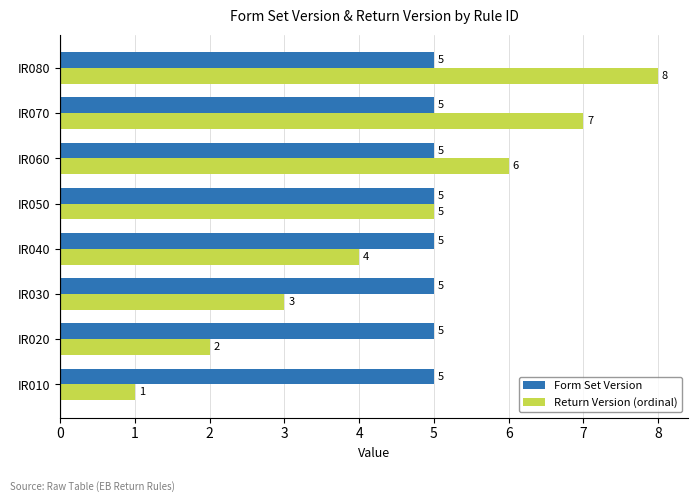

What is the spread (max minus min) of values at IR080?

3